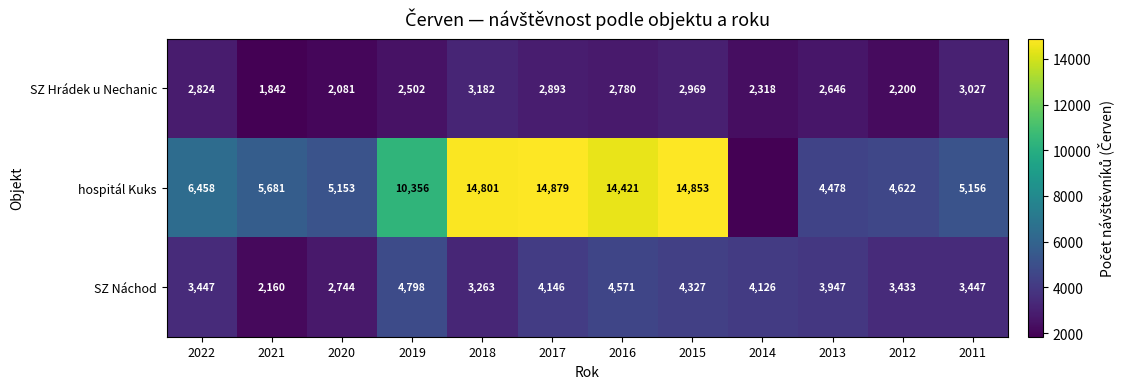

Read the SZ Hrádek u Nechanic value at 2022.

2824